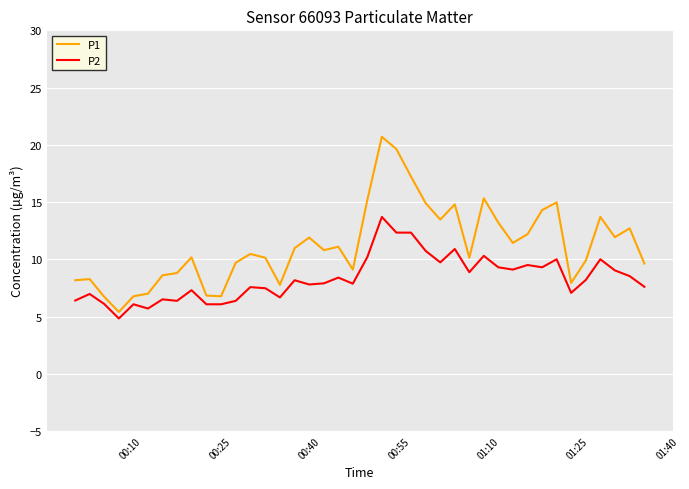

Which series has the largest total across all categories?

P1